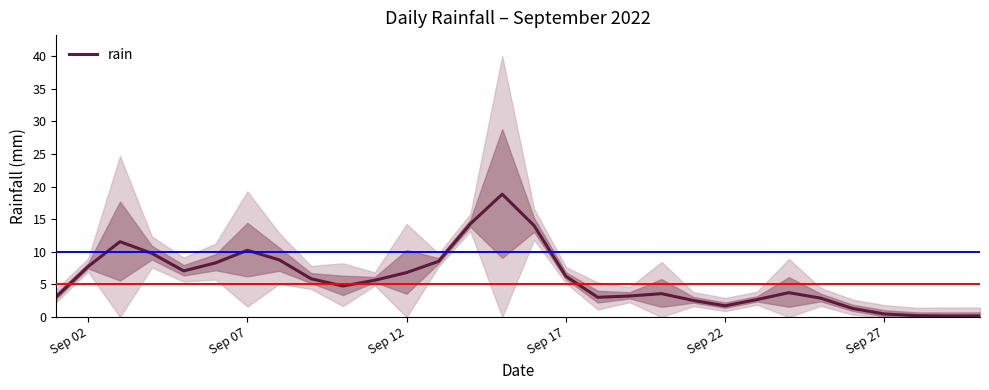

Reading left to right, transcribe all the data shown in this chart.

3.1	7.8	11.6	9.8	7.1	8.3	10.2	8.8	5.9	4.8	5.6	6.8	8.5	14.3	18.9	14.0	6.2	3.0	3.2	3.6	2.6	1.7	2.7	3.7	2.9	1.3	0.5	0.2	0.2	0.2